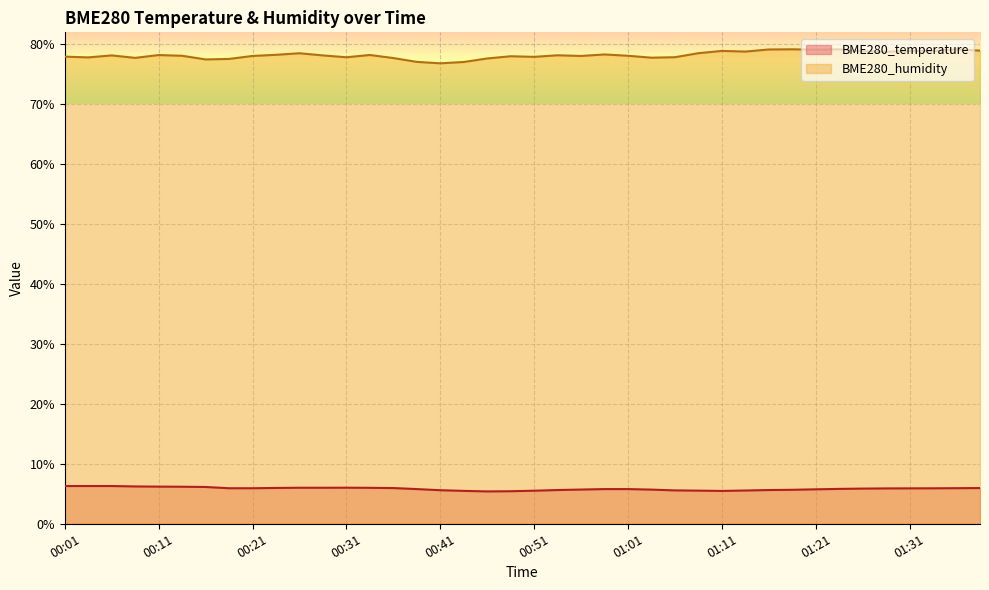

What is the average value of the BME280_humidity series?

78.2